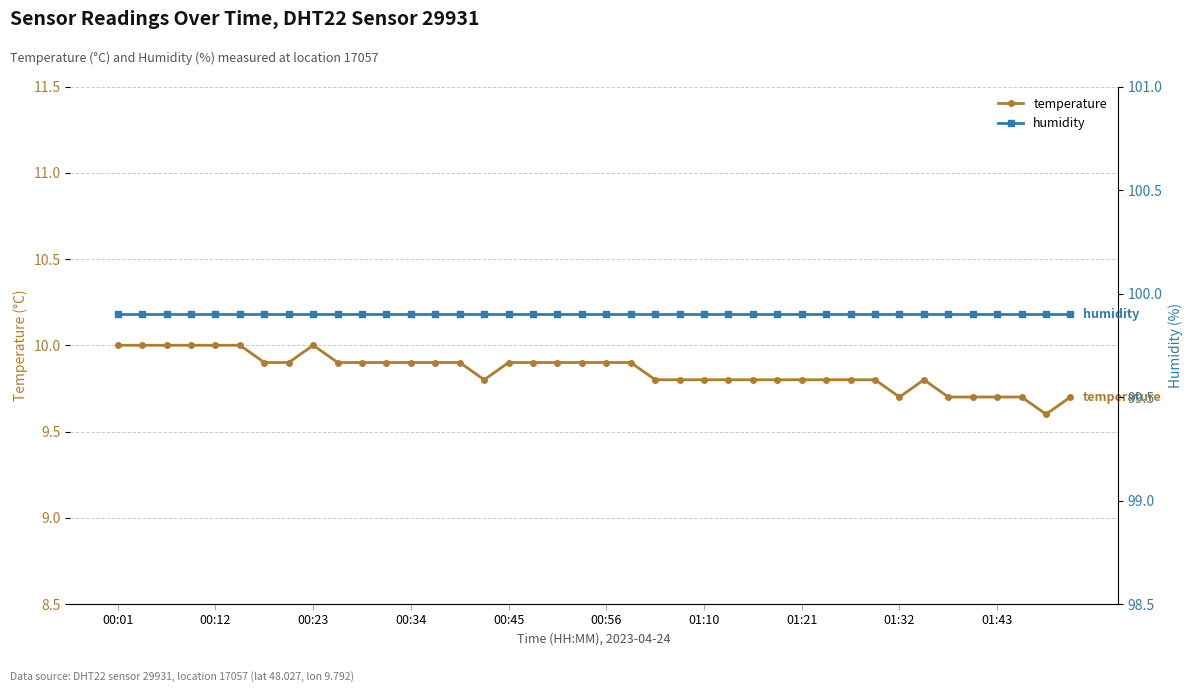

True or false: temperature has more than 0 points higher than both neighbors.

True